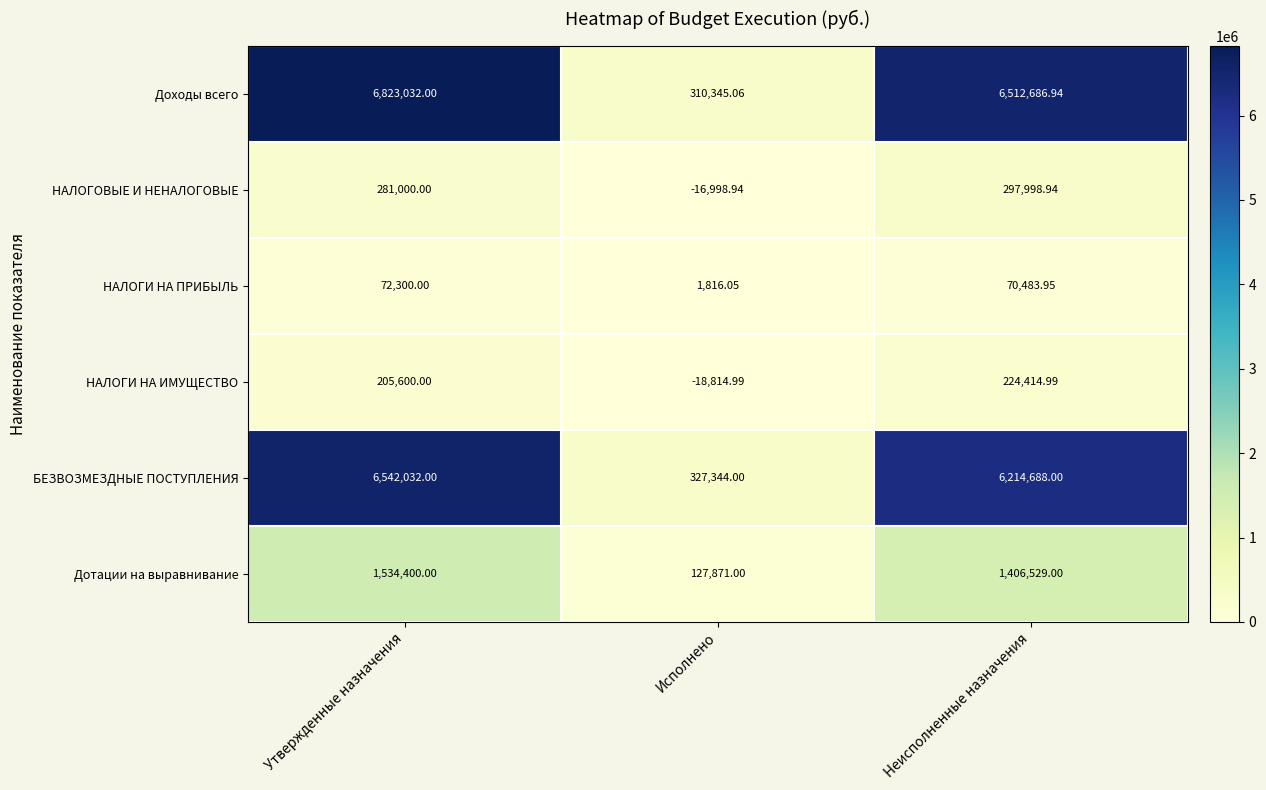

Where is Дотации на выравнивание nearest to the value 831135?

Неисполненные назначения